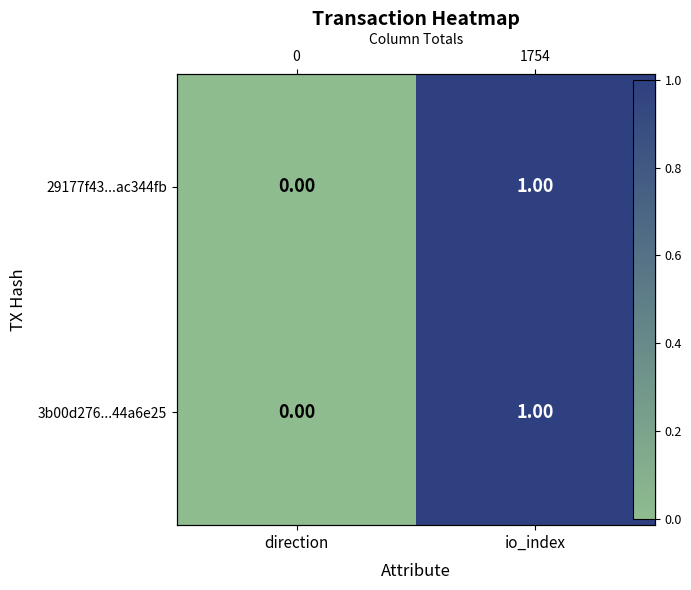

Which series has the largest total across all categories?

29177f43...ac344fb